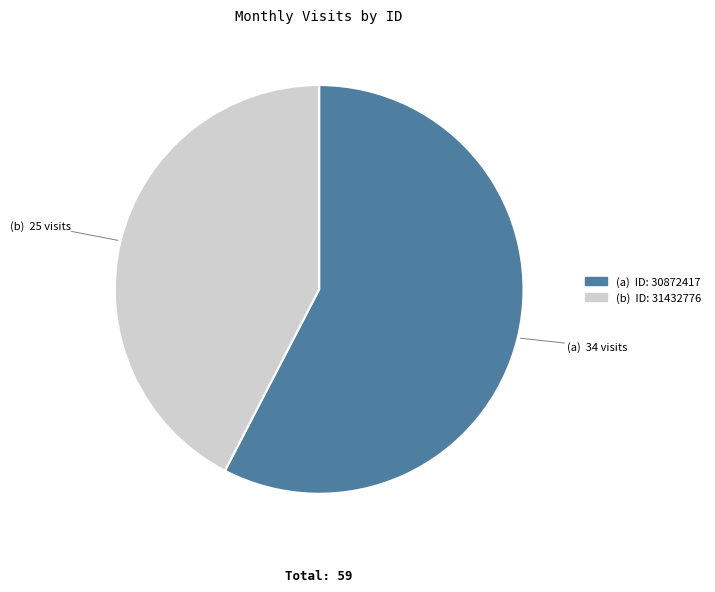

To the nearest percent, what is the average slice percentage?

50%